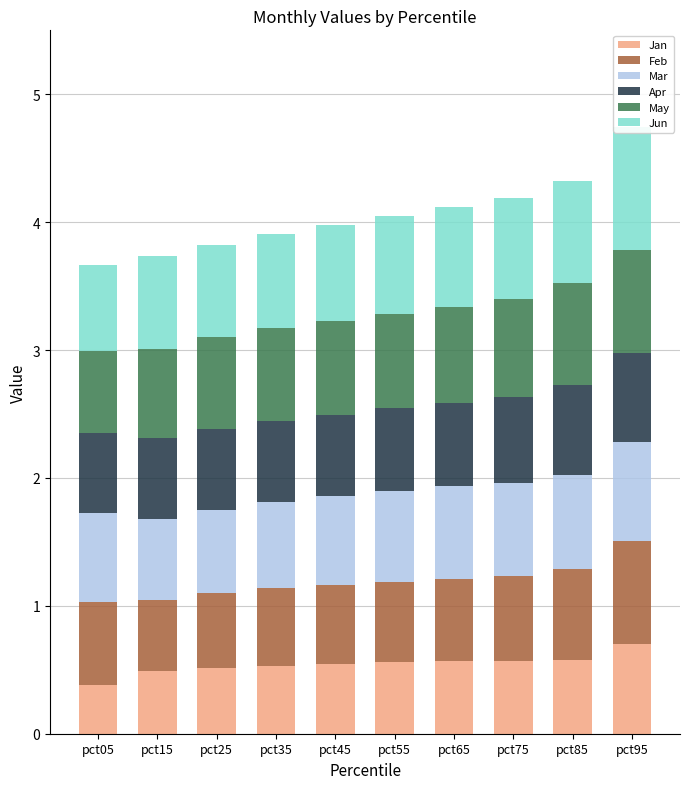

How many categories are shown in the chart?

10